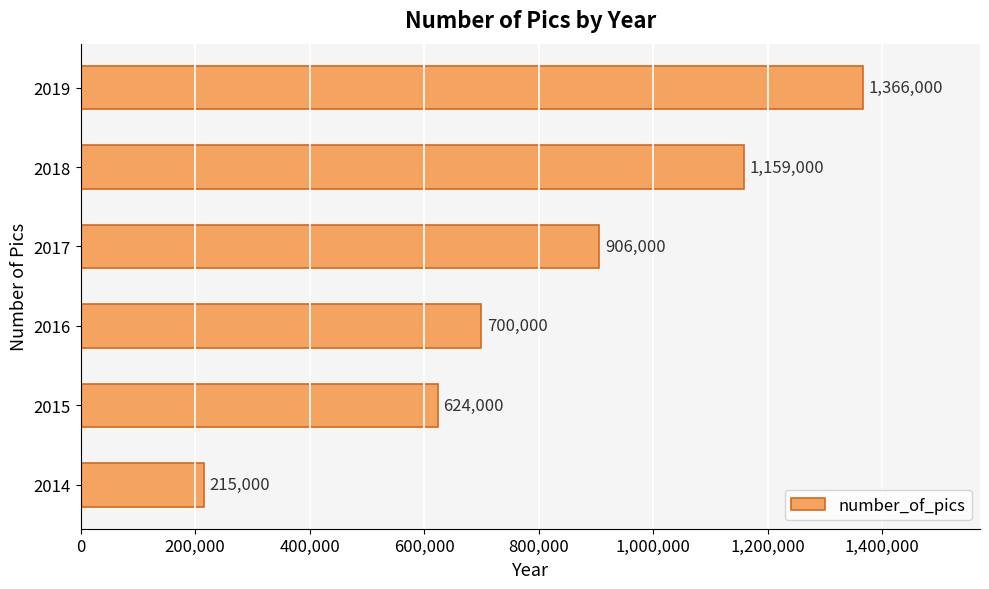

Which has a higher value, 2016 or 2019?

2019